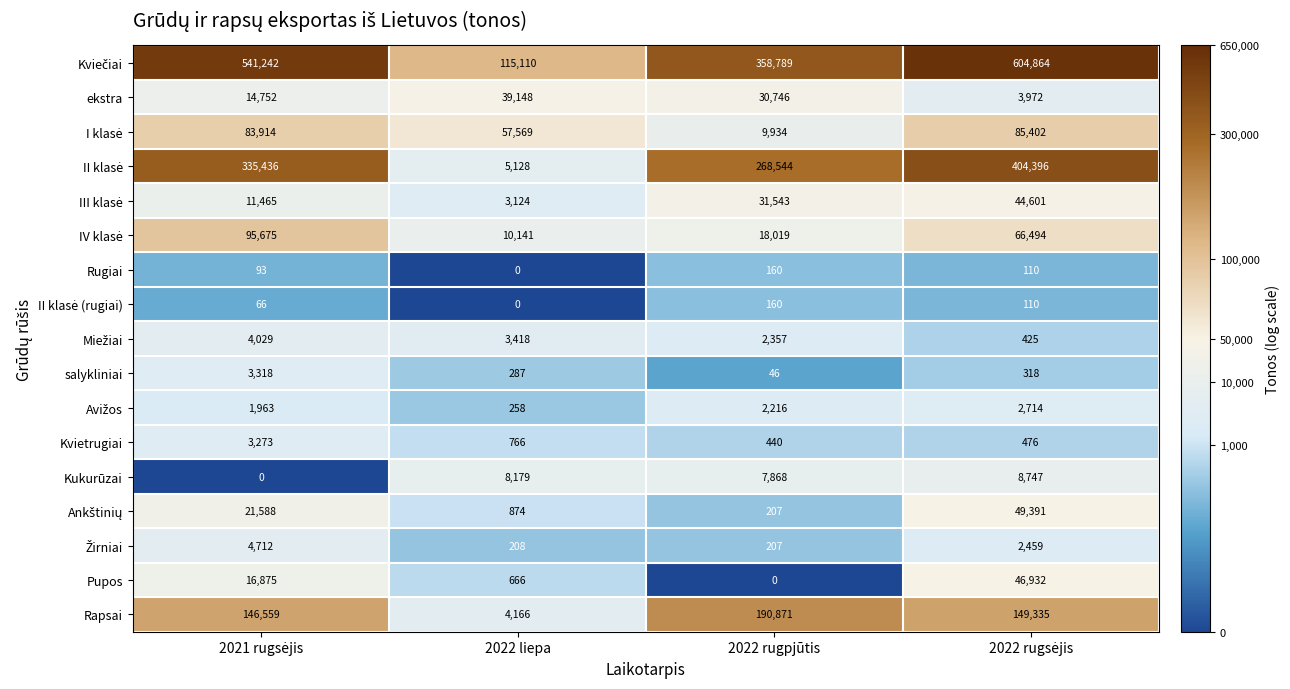

At how many categories does at least one series exceed 39621?

4